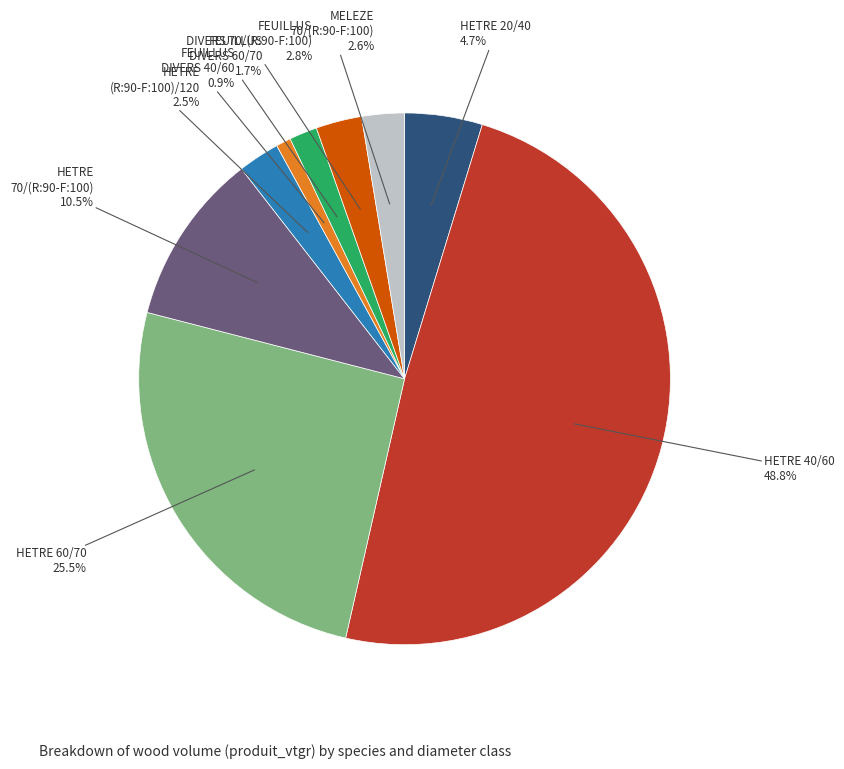

How many slices are in this pie chart?

9